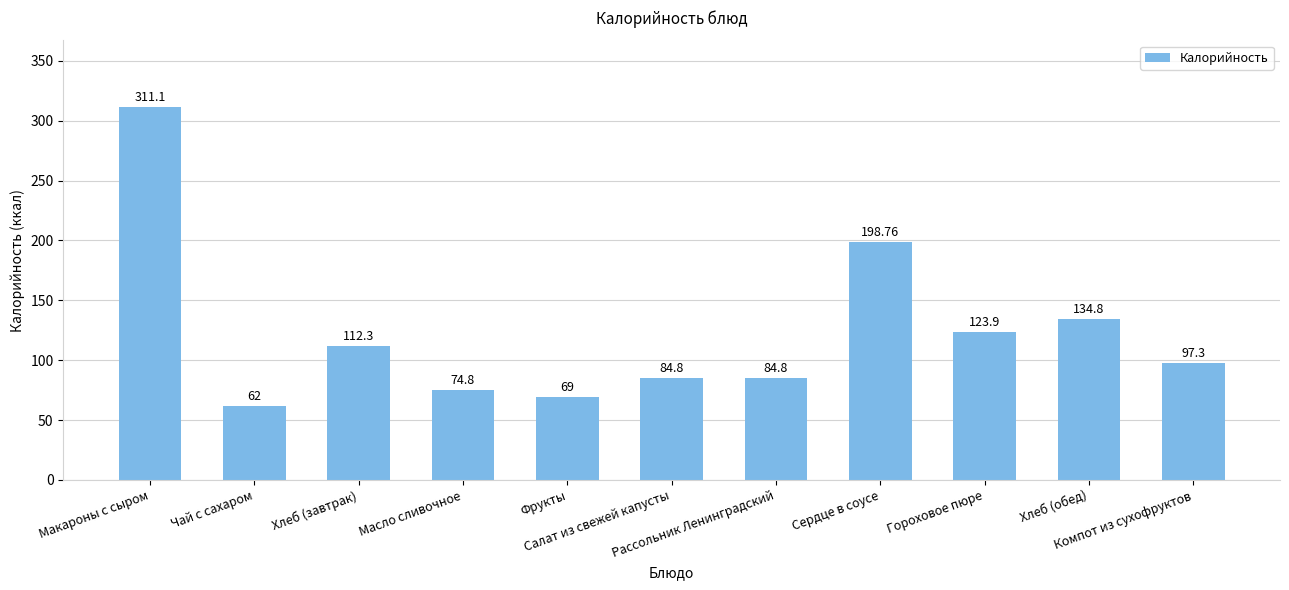

Is it true that the value at Макароны с сыром is 104.2?

False